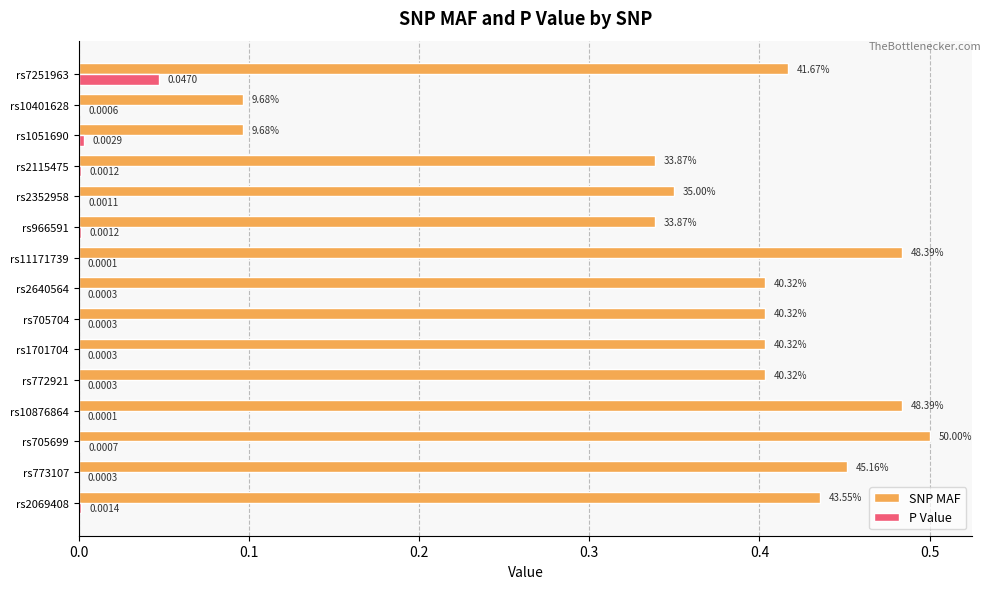

At which category is the sum across all series the highest?

rs705699